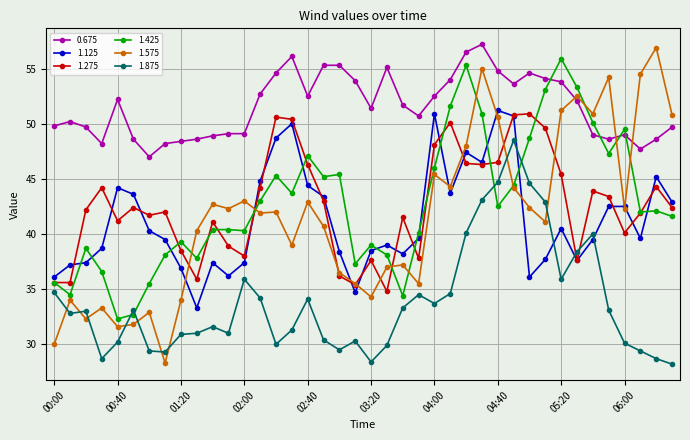

What is the value of the 1.575 point at the 37th from the left?

42.3